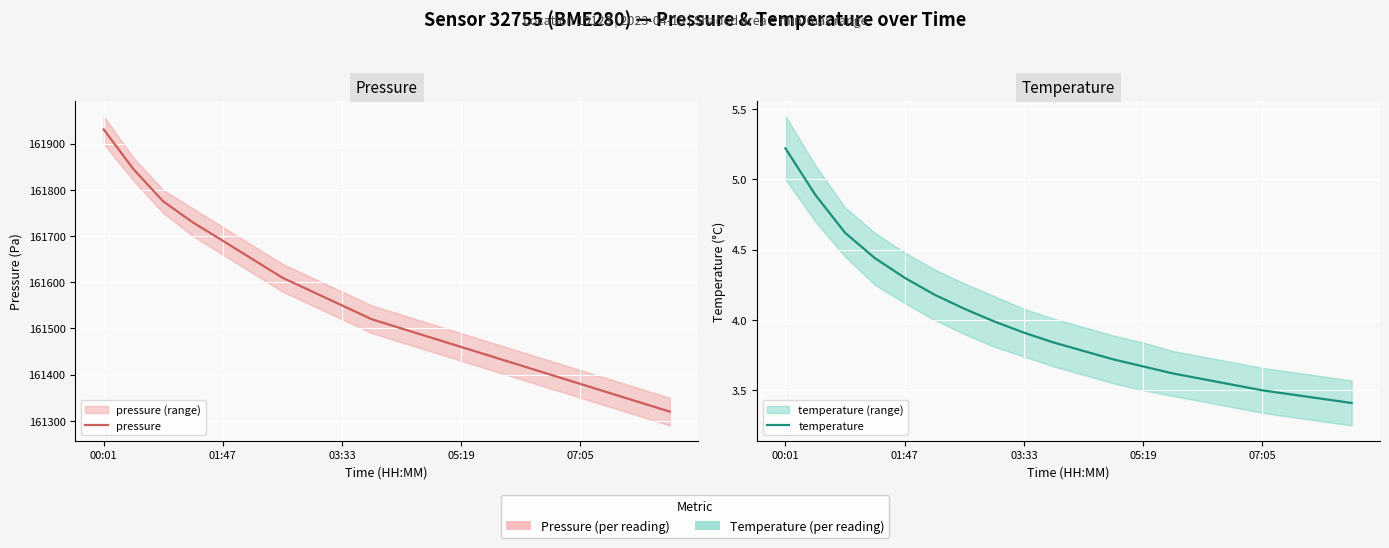

What is the lowest value of the pressure series?

161320.0